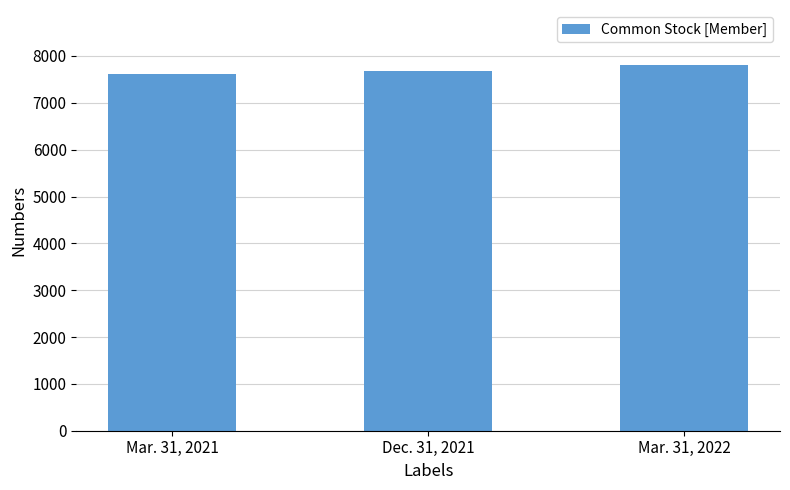

Where is the data nearest to the value 7713?

Dec. 31, 2021